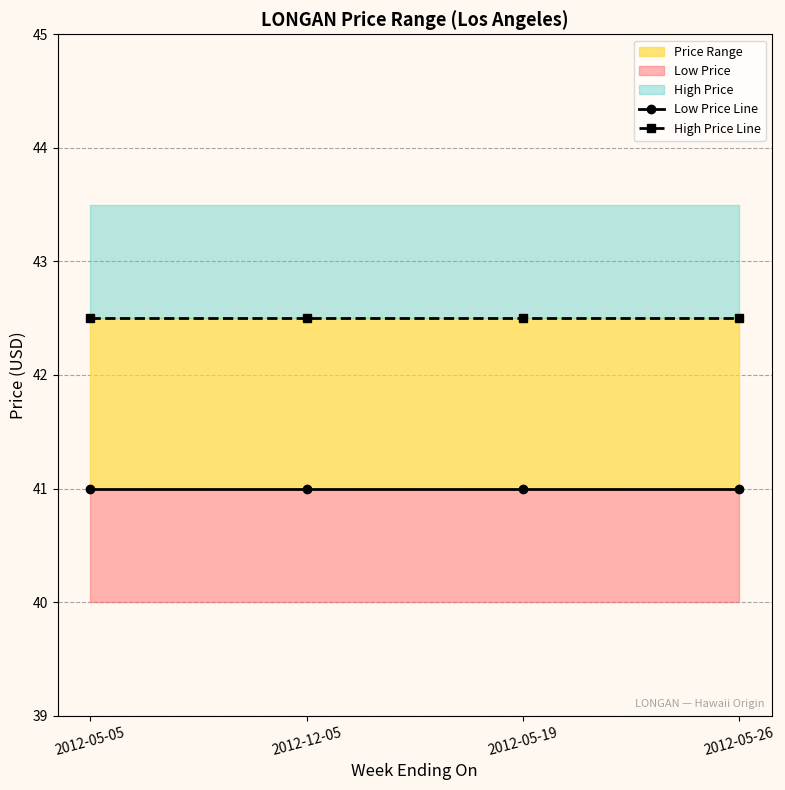

Reading left to right, transcribe all the data shown in this chart.

Low Price Line: 2012-05-05=41.0	2012-12-05=41.0	2012-05-19=41.0	2012-05-26=41.0
High Price Line: 2012-05-05=42.5	2012-12-05=42.5	2012-05-19=42.5	2012-05-26=42.5